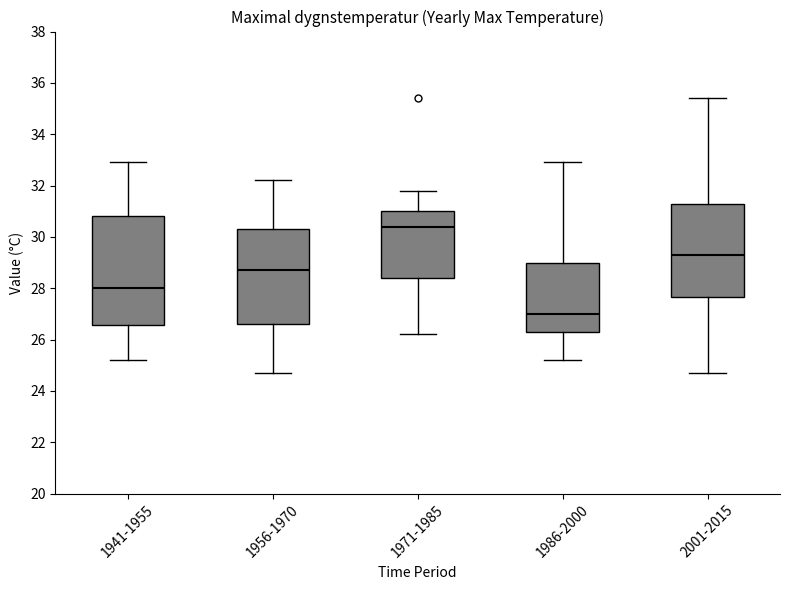

Which box is the tallest, from its lower edge to its upper edge?

1941-1955